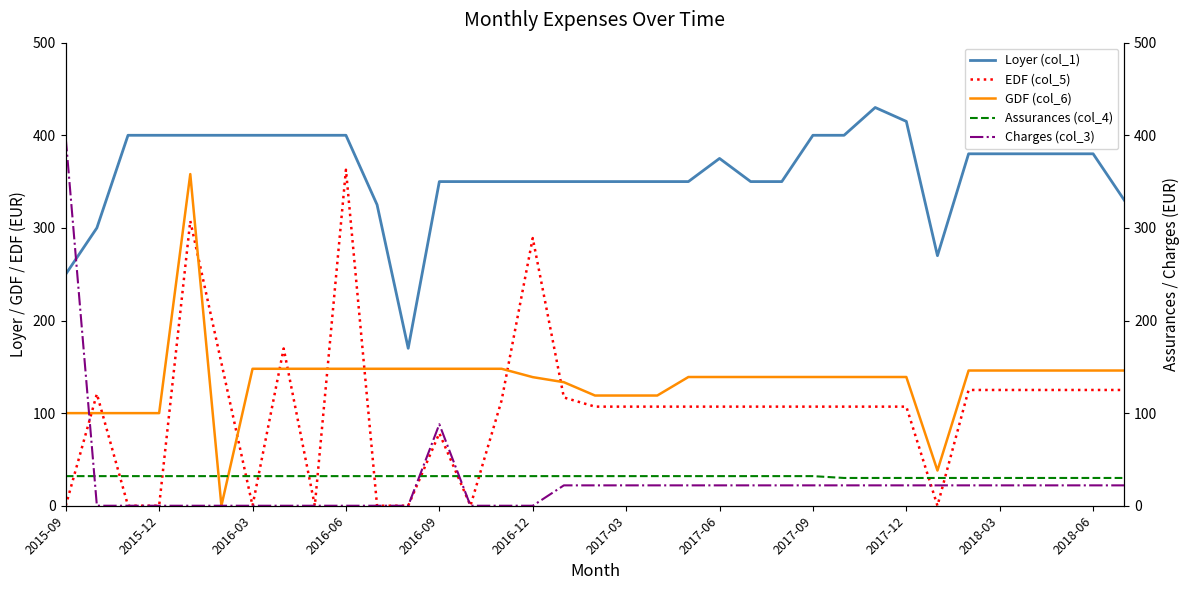

True or false: GDF (col_6) and Loyer (col_1) intersect in this chart.

False